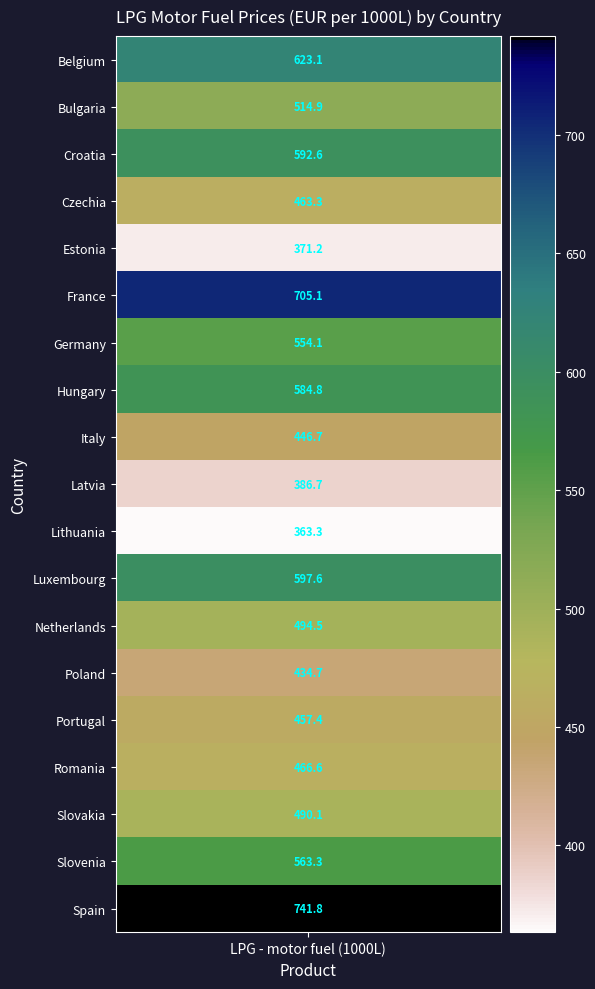

What is the change in value from 9 to 10?

-23.4